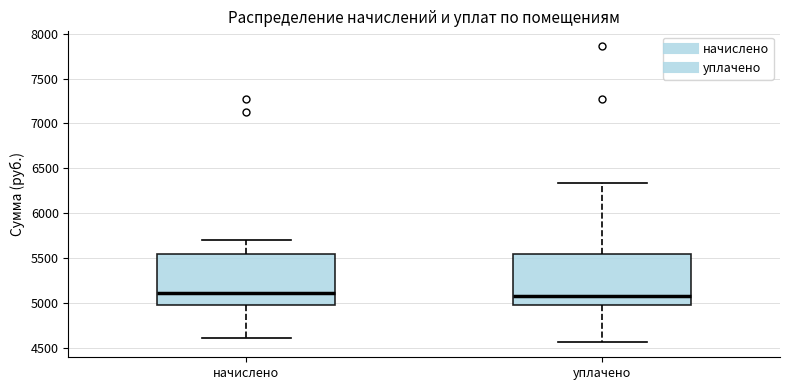

Where does the median line of the box for начислено sit on the y-axis? The values are not printed on the chart, so give them approximately, as read against the axis.

5100